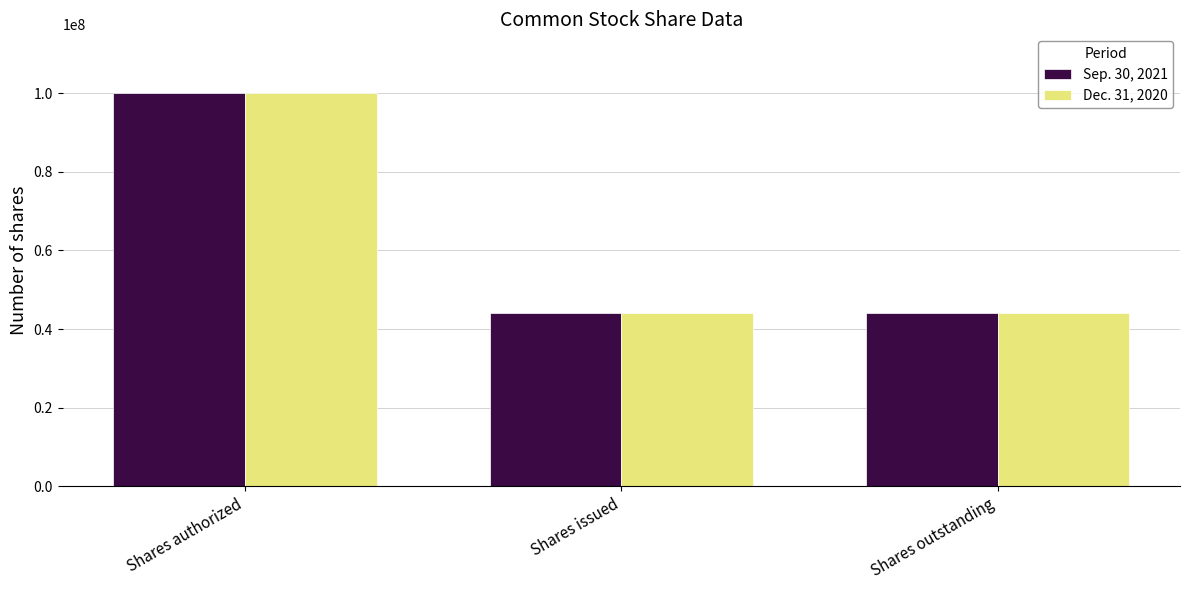

What are all the series names shown in the legend?

Sep. 30, 2021, Dec. 31, 2020